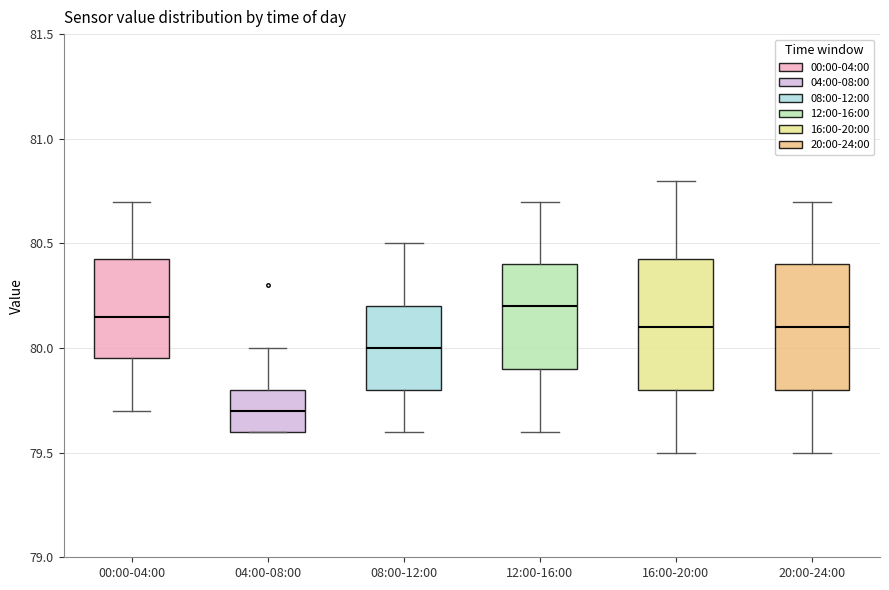

Reading left to right, transcribe this box plot: for each box, give where its median line is, the range the box spans, and where its two whiskers end, as read against the y-axis. The values are not printed on the chart, so give them approximately, as read against the axis.

00:00-04:00: median 80.15, box 79.95 to 80.45, whiskers 79.70 to 80.70
04:00-08:00: median 79.70, box 79.60 to 79.80, whiskers 79.60 to 80.00
08:00-12:00: median 80.00, box 79.80 to 80.20, whiskers 79.60 to 80.50
12:00-16:00: median 80.20, box 79.90 to 80.40, whiskers 79.60 to 80.70
16:00-20:00: median 80.10, box 79.80 to 80.45, whiskers 79.50 to 80.80
20:00-24:00: median 80.10, box 79.80 to 80.40, whiskers 79.50 to 80.70